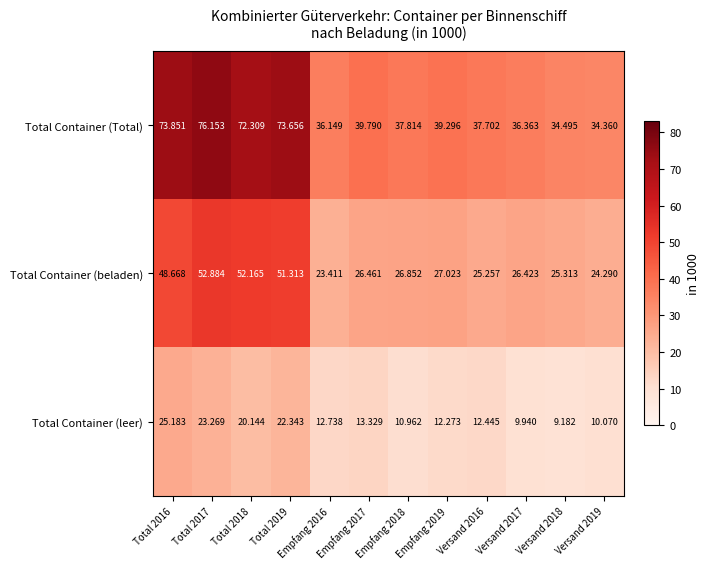

Which series has the widest spread of values?

Total Container (Total)